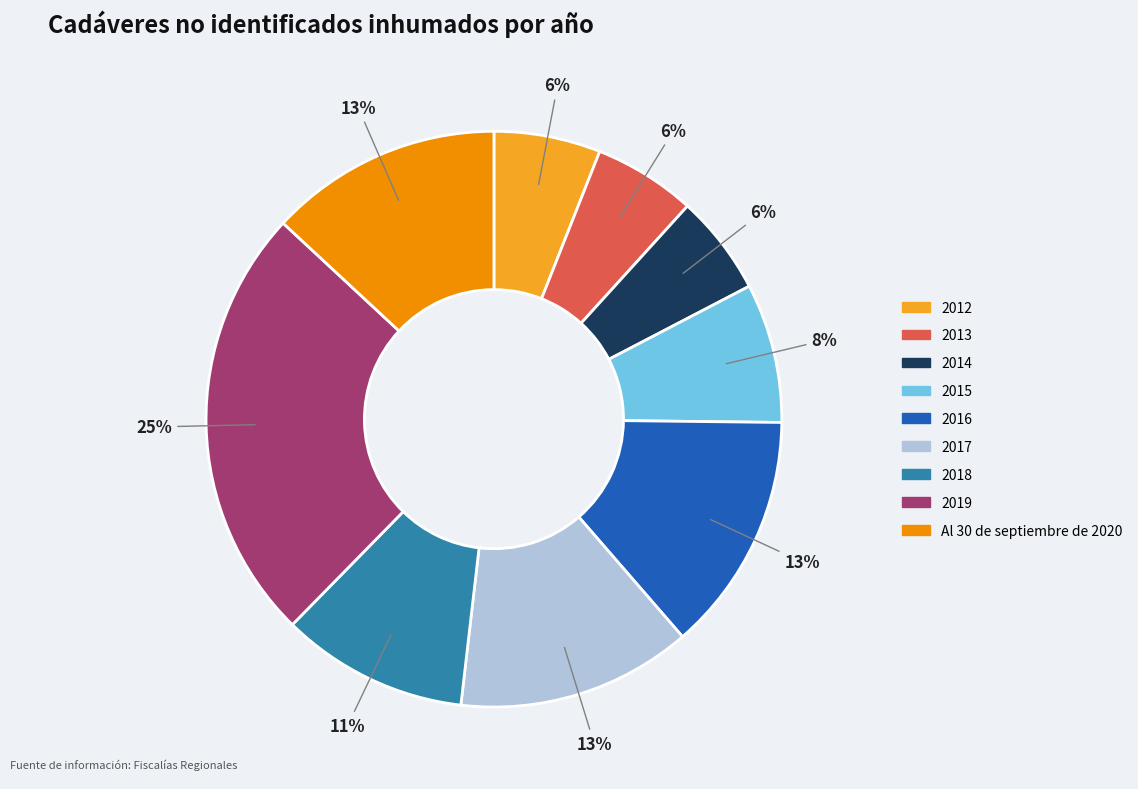

To the nearest percent, what is the difference between the largest and smallest slice percentages?

19%